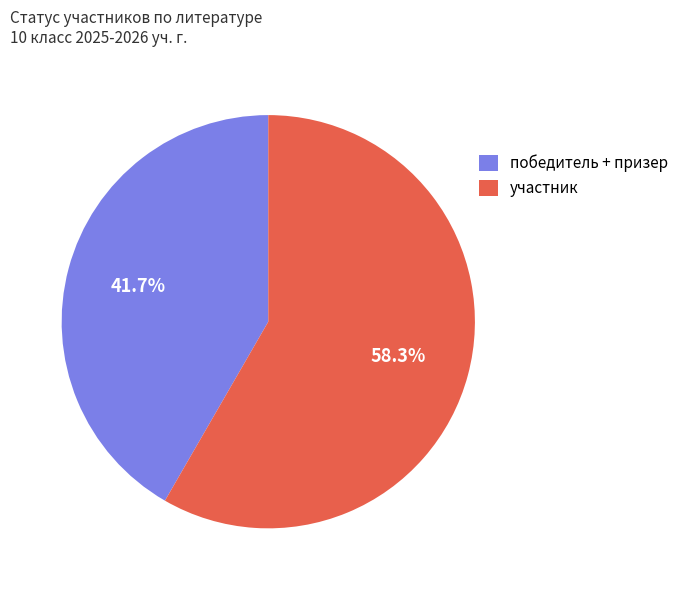

Between победитель + призер and участник, which is larger?

участник